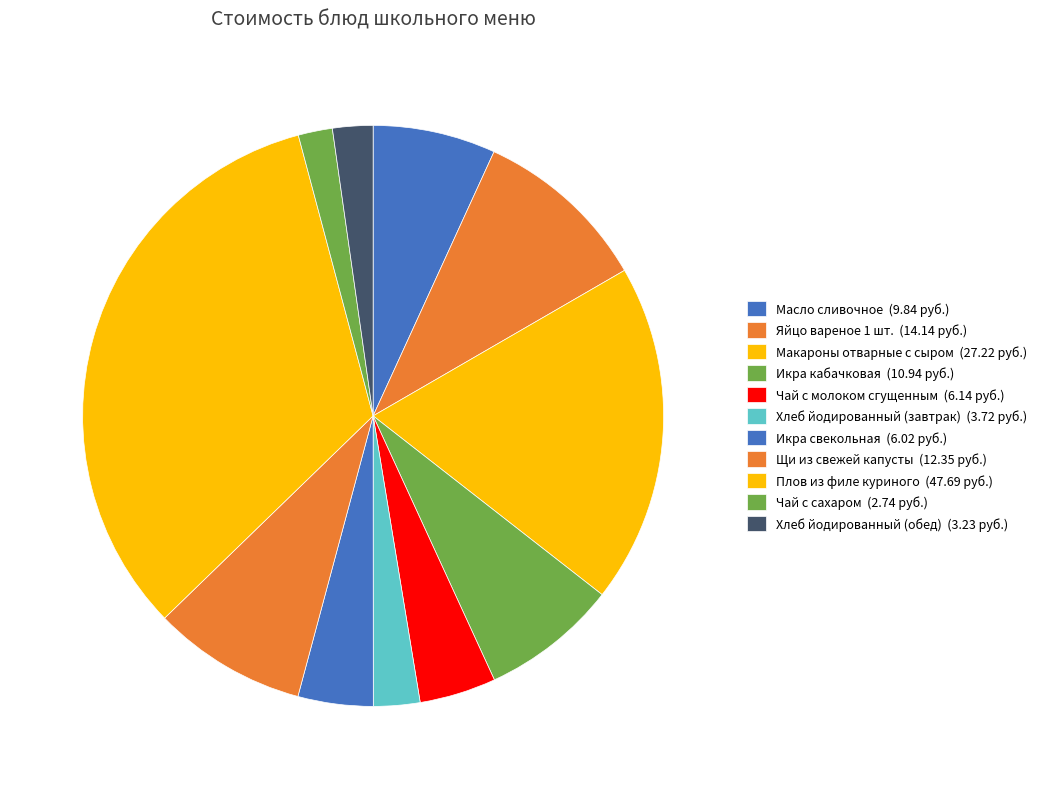

Count the number of slices in the pie.

11